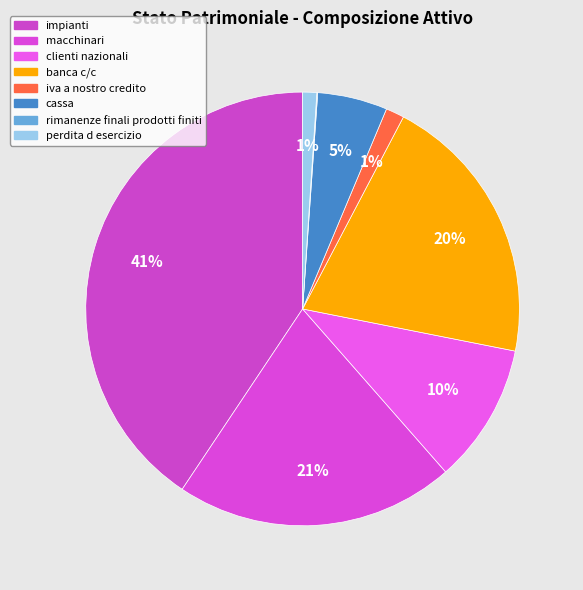

What percentage is NOT represented by iva a nostro credito?

98.6%